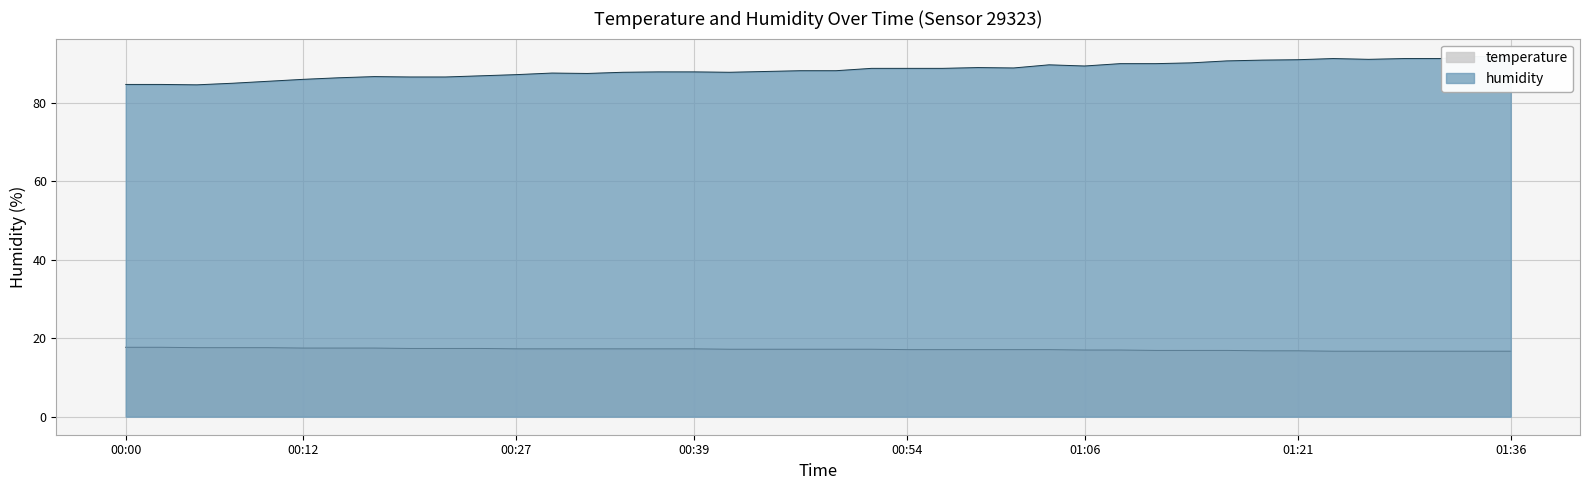

True or false: temperature has more than 0 points higher than both neighbors.

False